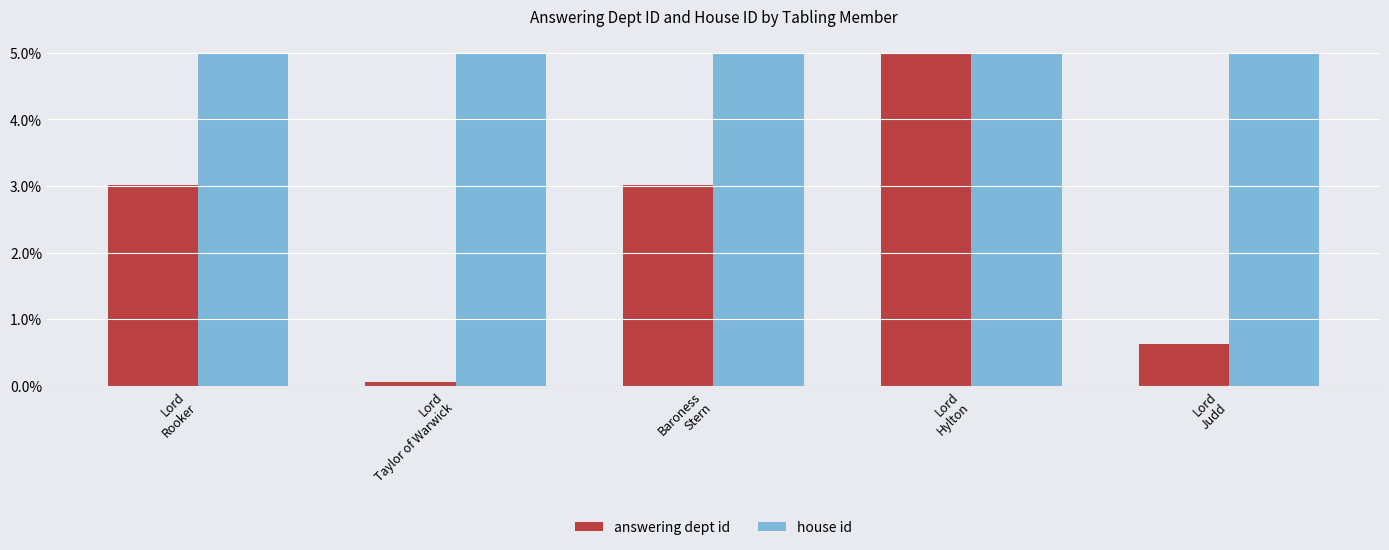

Rank the series by their average value, from highest to lowest.

house id, answering dept id